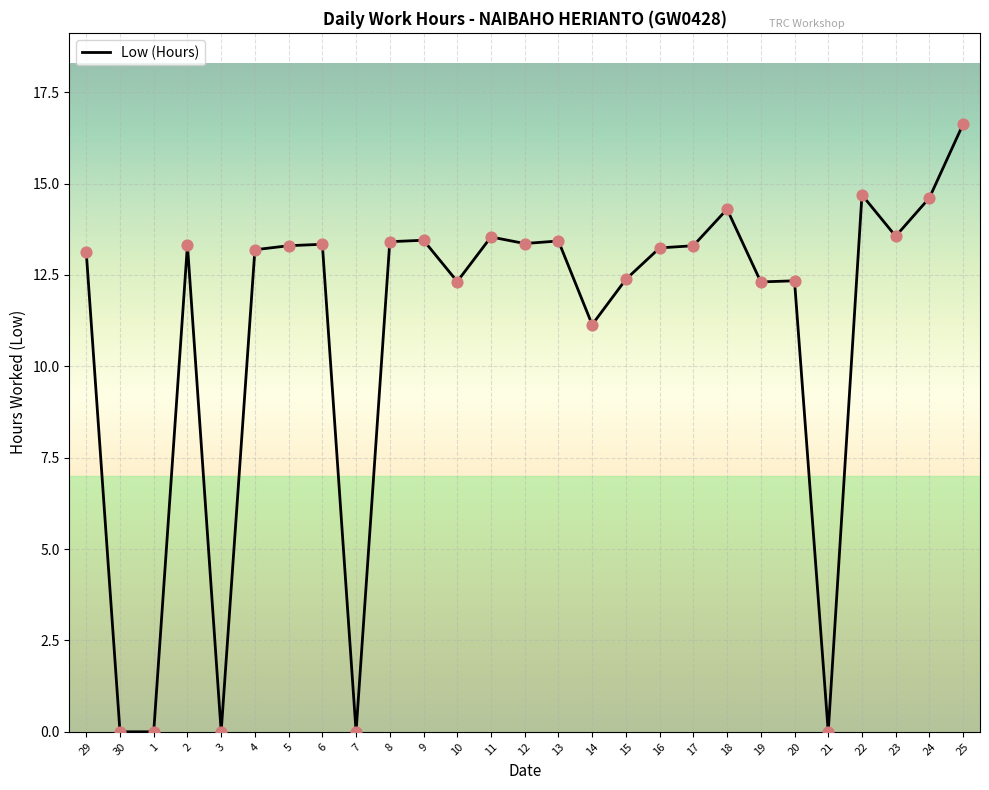

What is the ratio of the value at 24 to the value at 6?

1.1